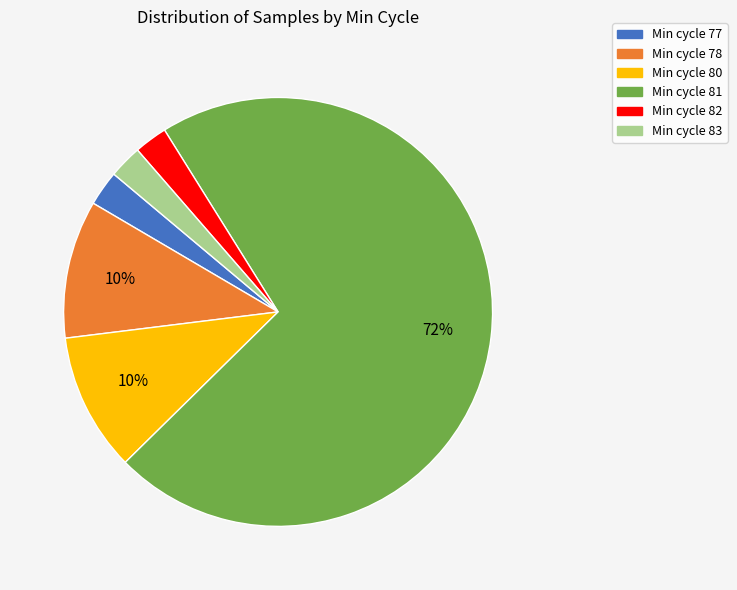

Is there a majority slice in this chart?

Yes